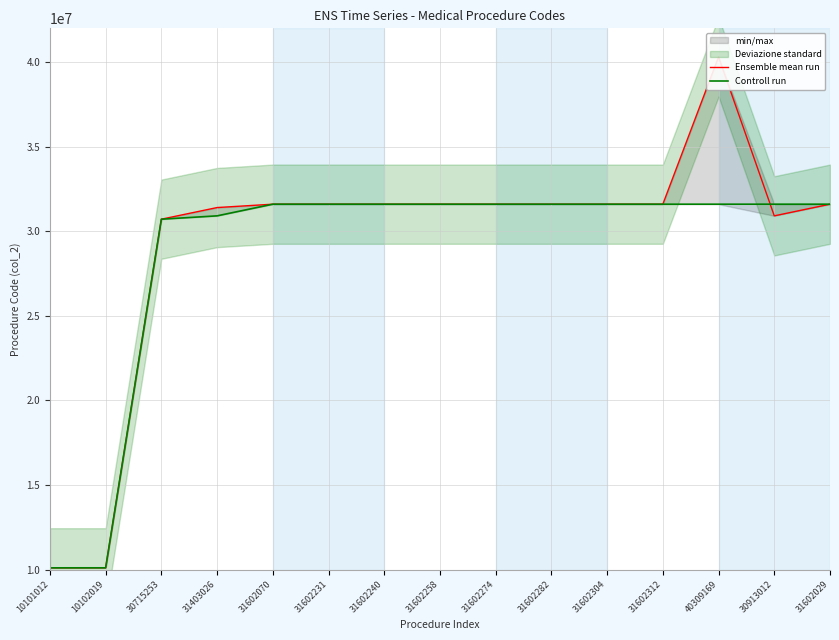

Count the number of data series in this chart.

2